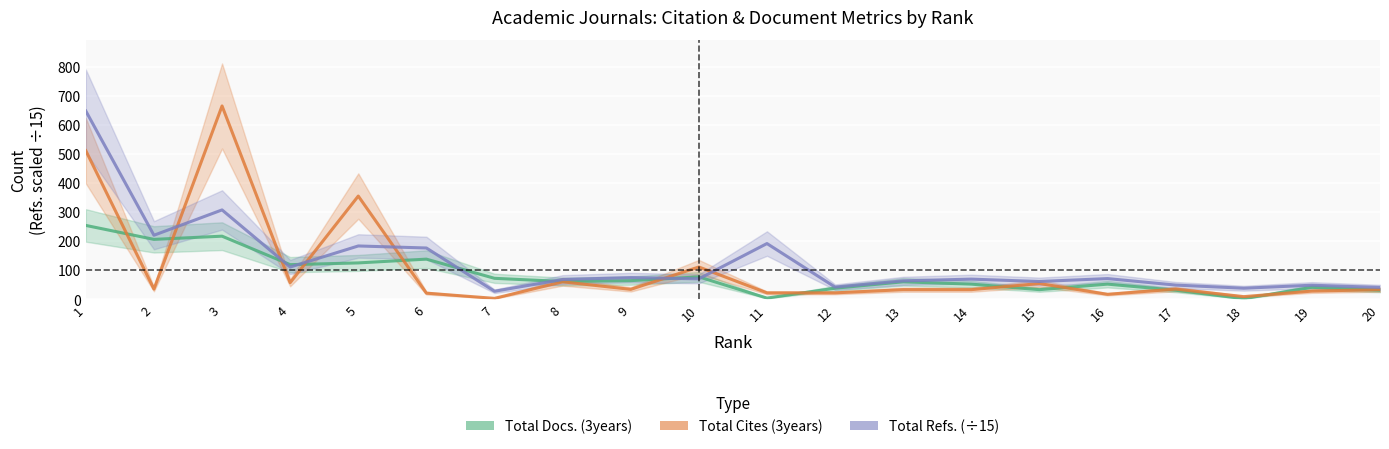

What is the difference between the second highest and second lowest values in the Total Refs. (÷15) series?

269.4